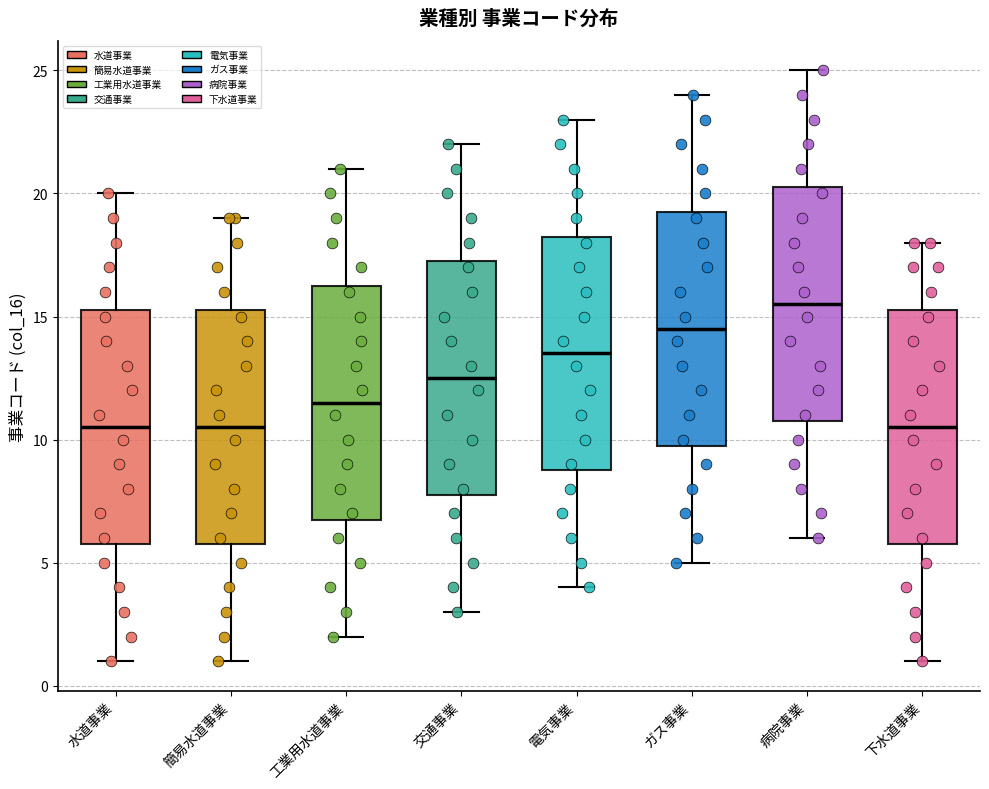

Reading left to right, transcribe this box plot: for each box, give where its median line is, the range the box spans, and where its two whiskers end, as read against the y-axis. The values are not printed on the chart, so give them approximately, as read against the axis.

水道事業: median 10.5, box 6.0 to 15.5, whiskers 1.0 to 20.0
簡易水道事業: median 10.5, box 6.0 to 15.5, whiskers 1.0 to 19.0
工業用水道事業: median 11.5, box 7.0 to 16.5, whiskers 2.0 to 21.0
交通事業: median 12.5, box 8.0 to 17.5, whiskers 3.0 to 22.0
電気事業: median 13.5, box 9.0 to 18.5, whiskers 4.0 to 23.0
ガス事業: median 14.5, box 10.0 to 19.5, whiskers 5.0 to 24.0
病院事業: median 15.5, box 11.0 to 20.5, whiskers 6.0 to 25.0
下水道事業: median 10.5, box 6.0 to 15.5, whiskers 1.0 to 18.0